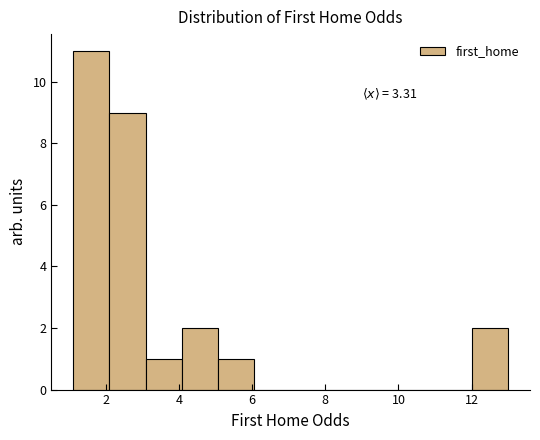

Which range on the x-axis has the tallest bar?

1.2 to 2.2